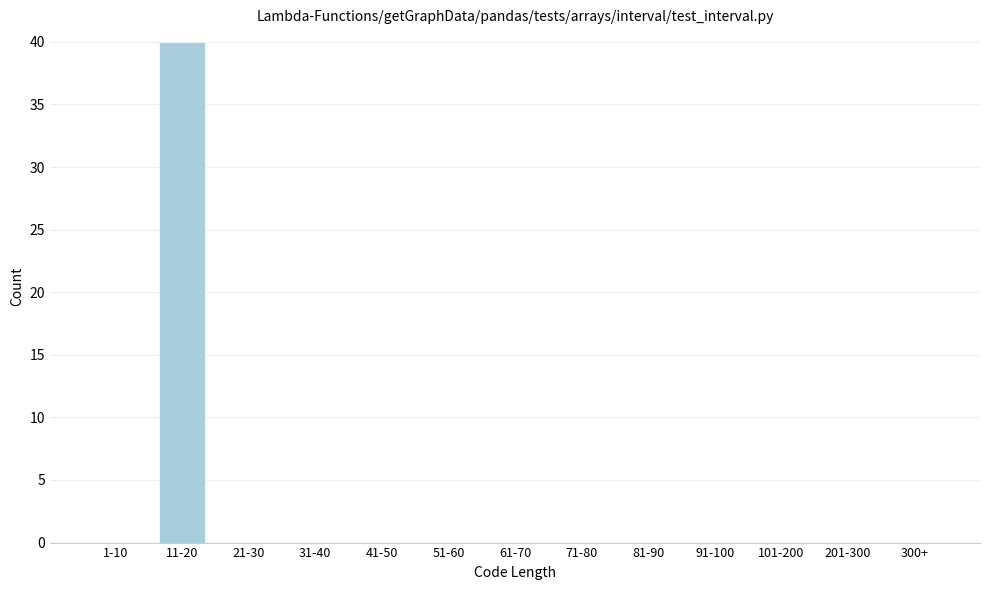

Reading left to right, transcribe all the data shown in this chart.

1-10=0	11-20=40	21-30=0	31-40=0	41-50=0	51-60=0	61-70=0	71-80=0	81-90=0	91-100=0	101-200=0	201-300=0	300+=0